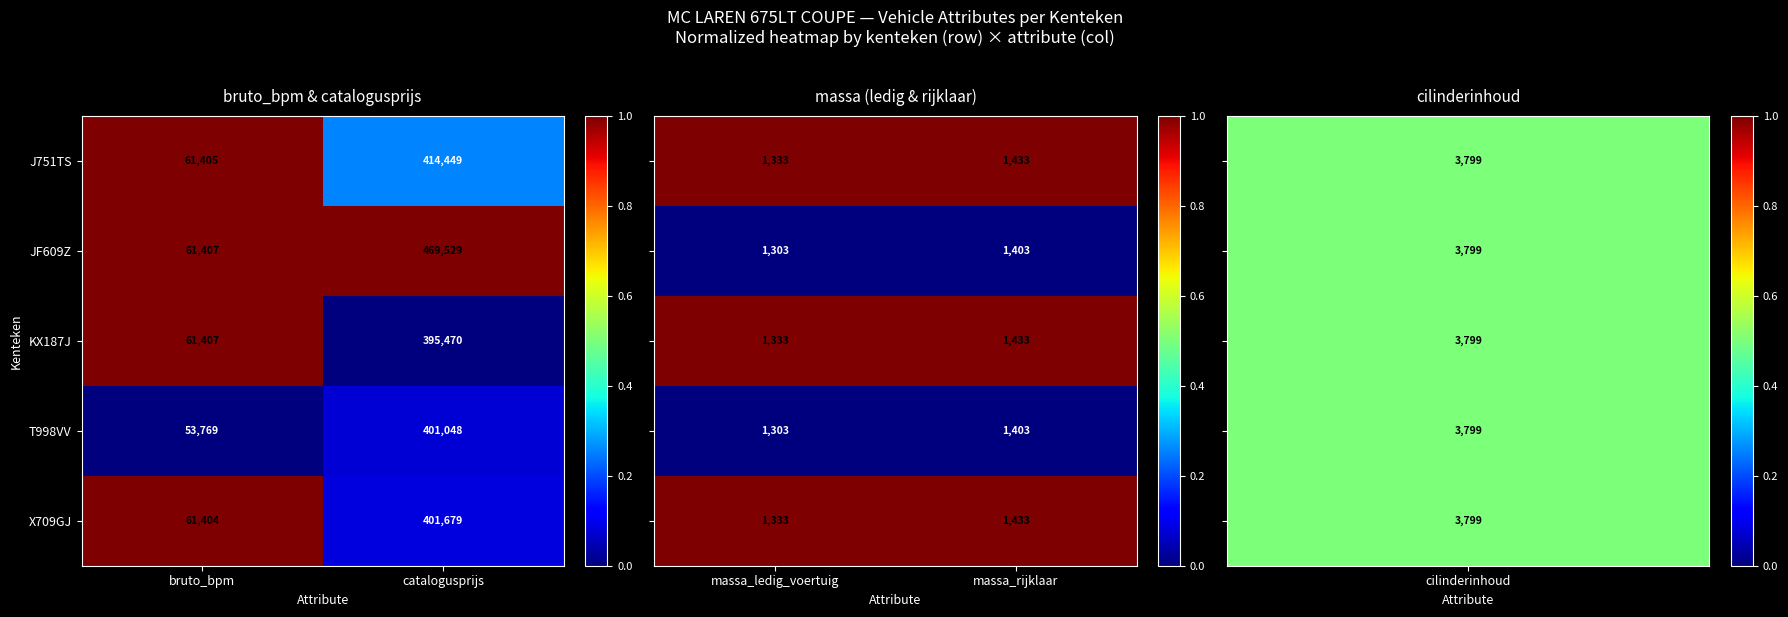

Is the value of T998VV at bruto_bpm greater than the value of X709GJ at catalogusprijs?

No